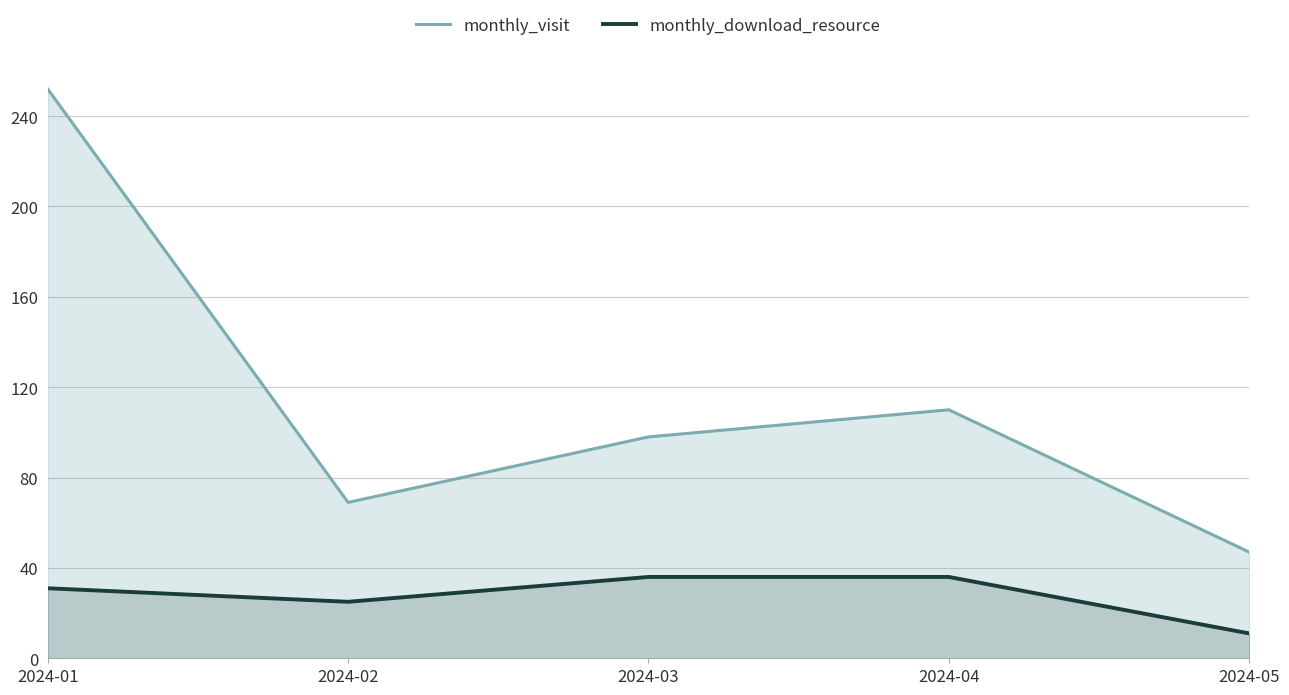

What is the value of the monthly_download_resource point at the 2nd from the left?

25